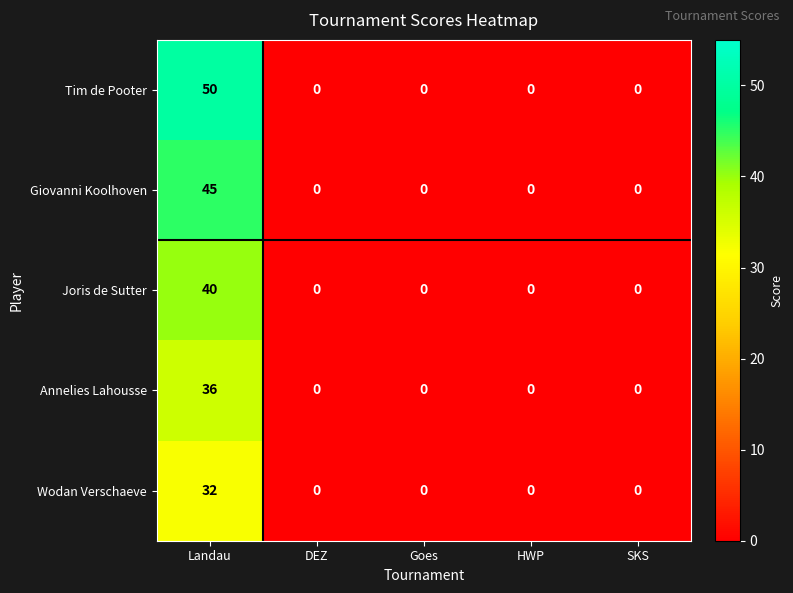

At which category is the sum across all series the highest?

Landau